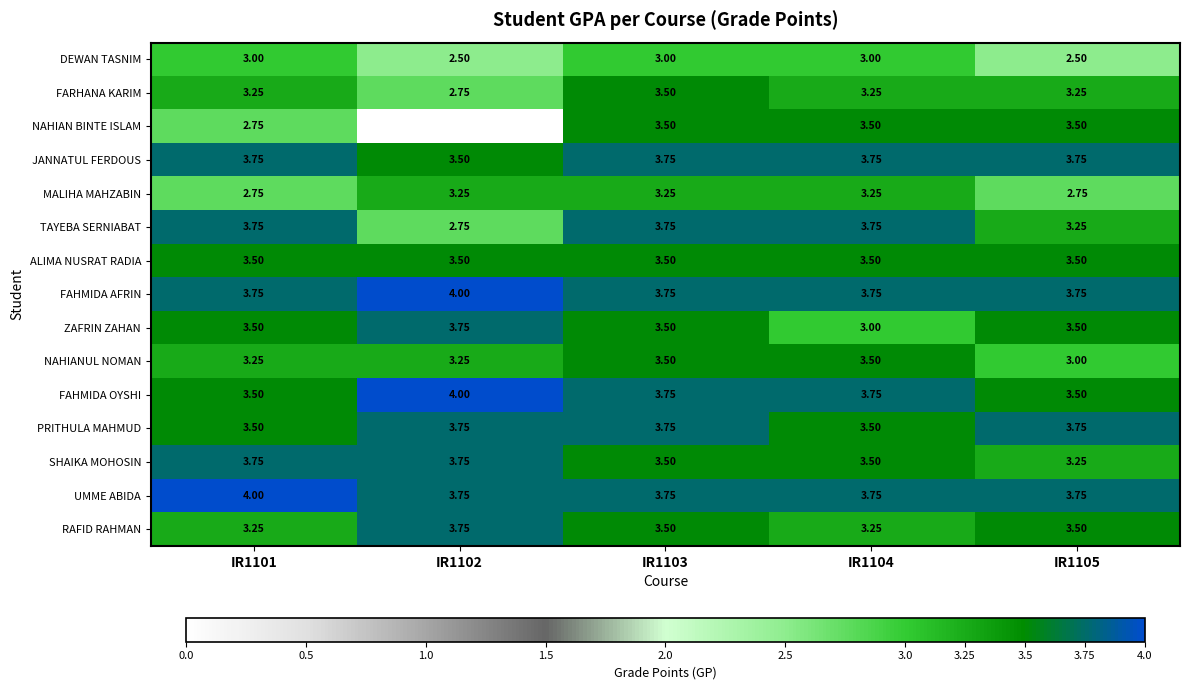

What is the difference between the highest and lowest values at IR1104?

0.8